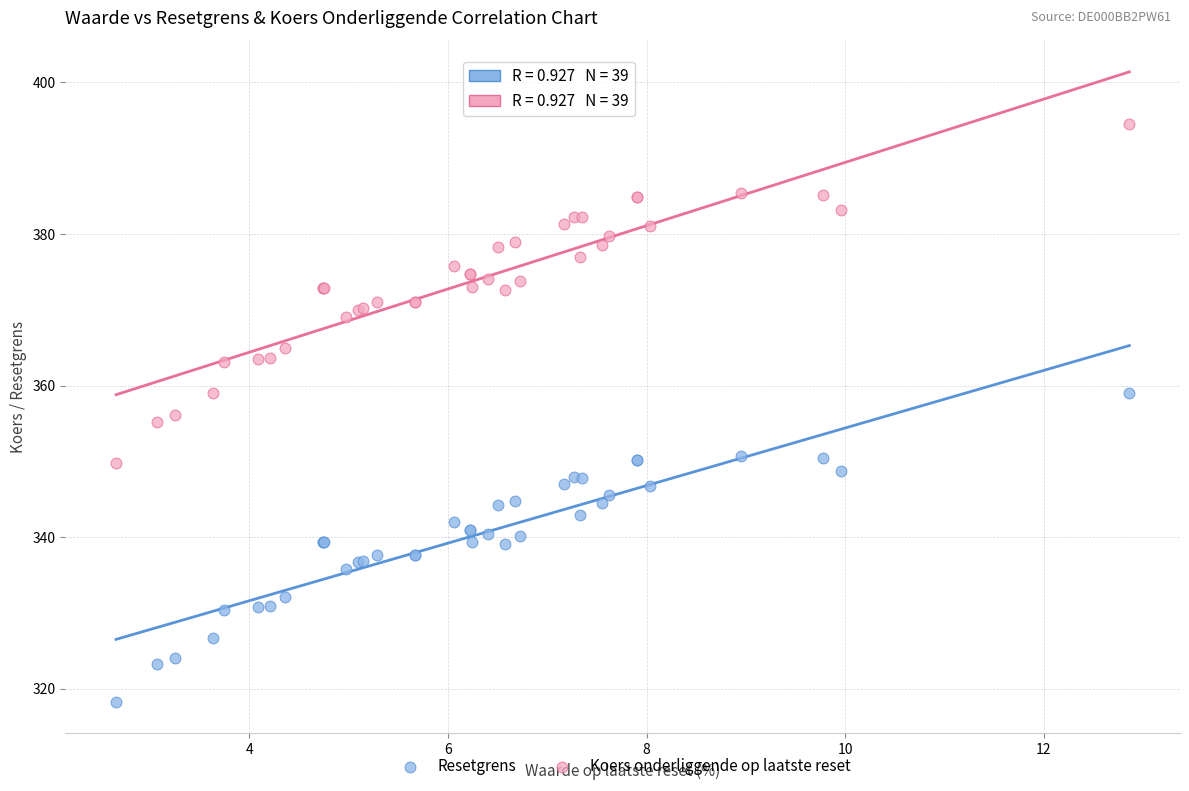

Which series contains the highest Y value?

Koers onderliggende op laatste reset